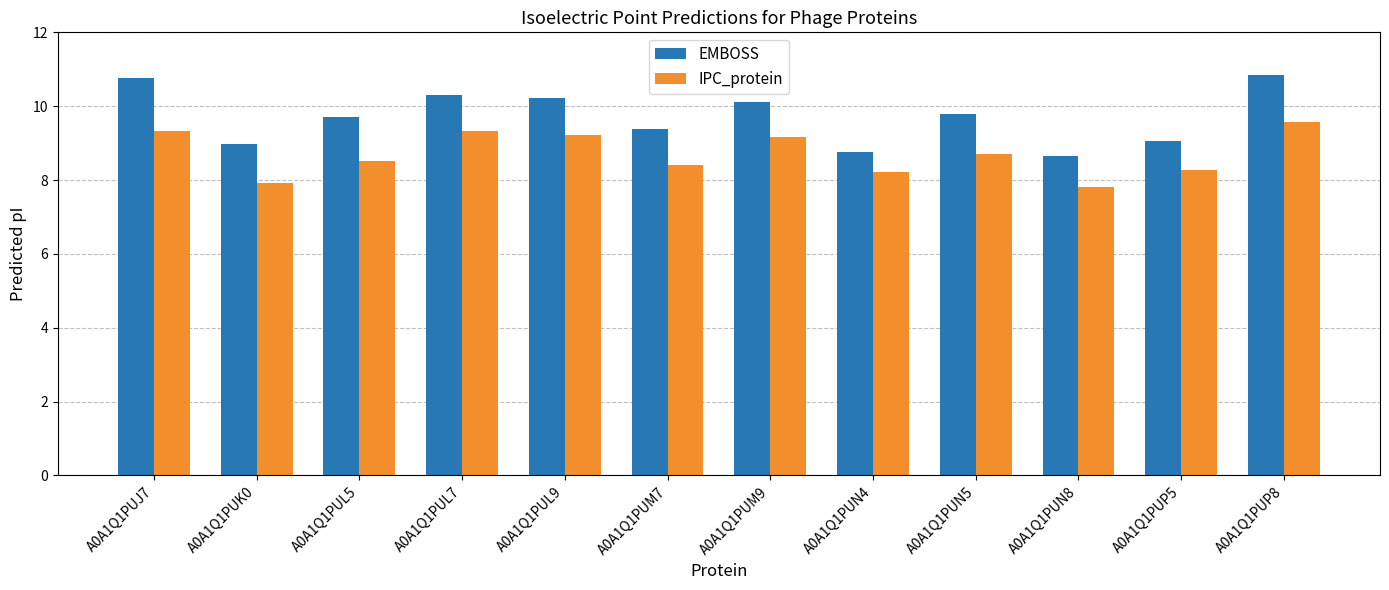

What is the minimum value shown in the chart?

7.8